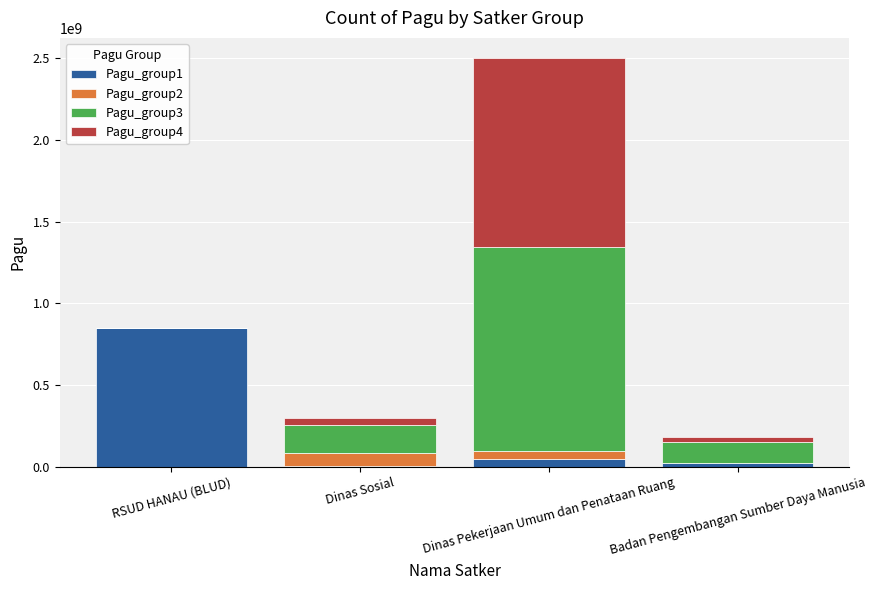

At which category is the sum across all series the highest?

Dinas Pekerjaan Umum dan Penataan Ruang